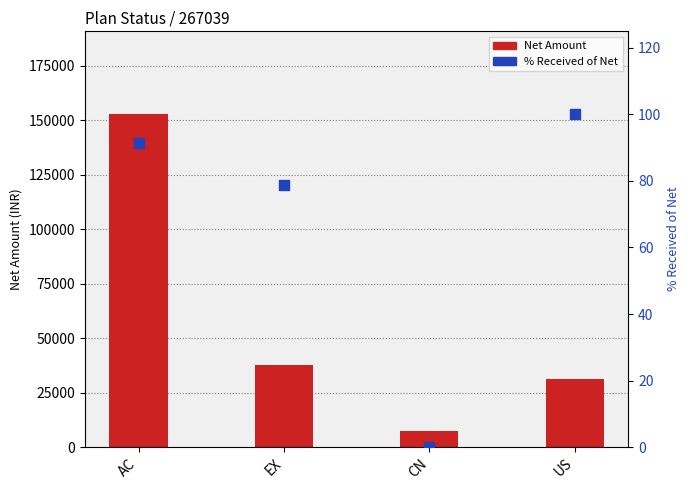

Which series has the widest spread of Y values?

Net Amount